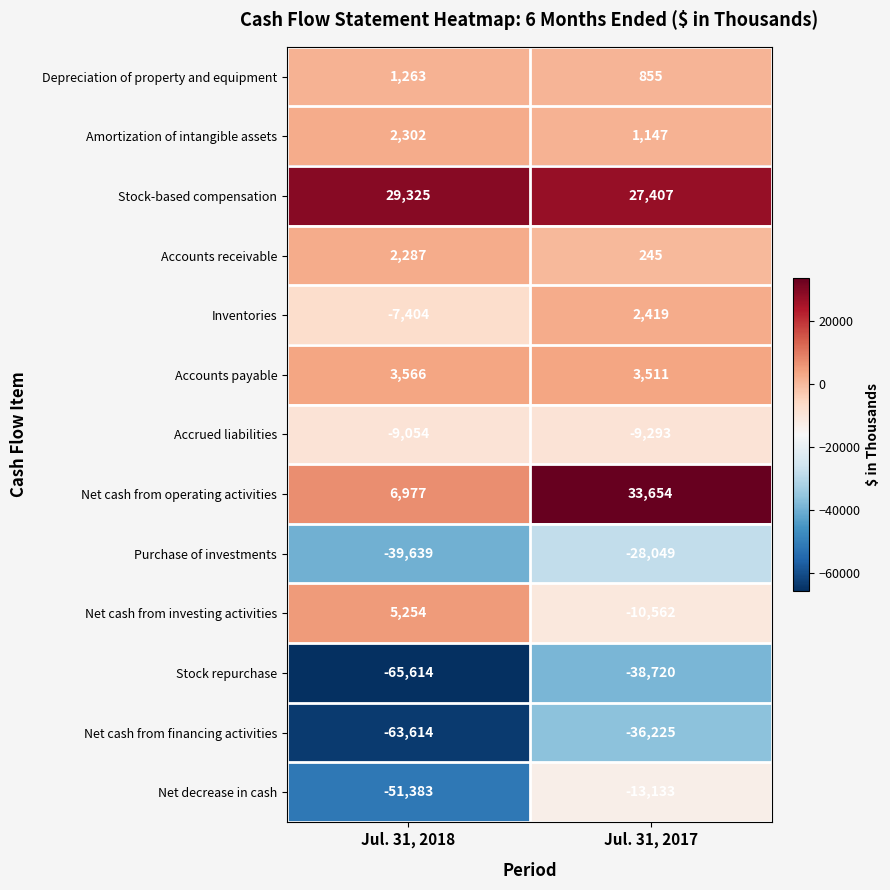

Rank the categories by Stock-based compensation value from highest to lowest.

Jul. 31, 2018, Jul. 31, 2017